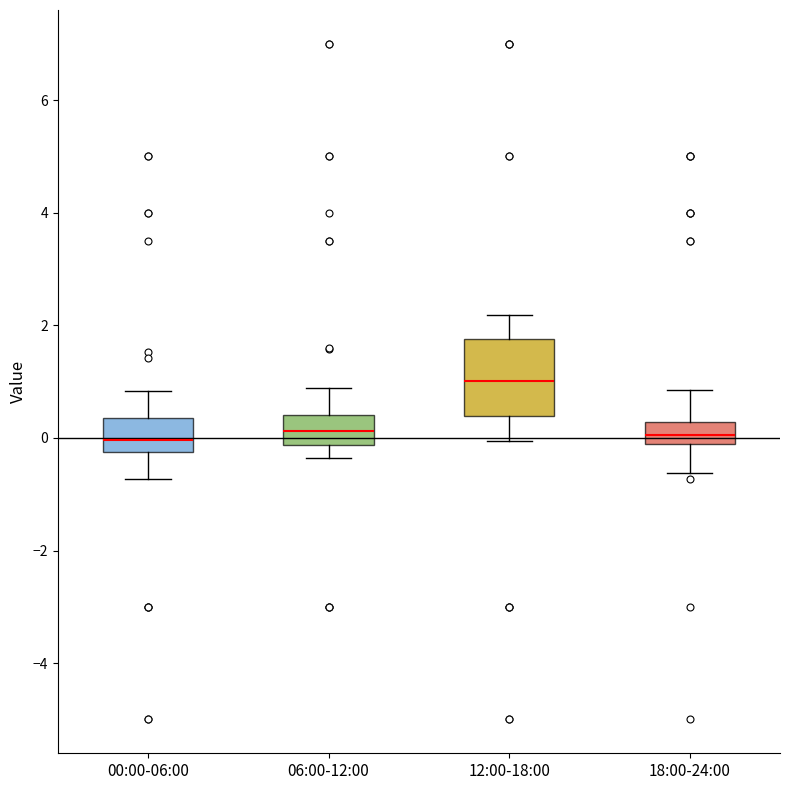

Which box has the highest median line?

12:00-18:00